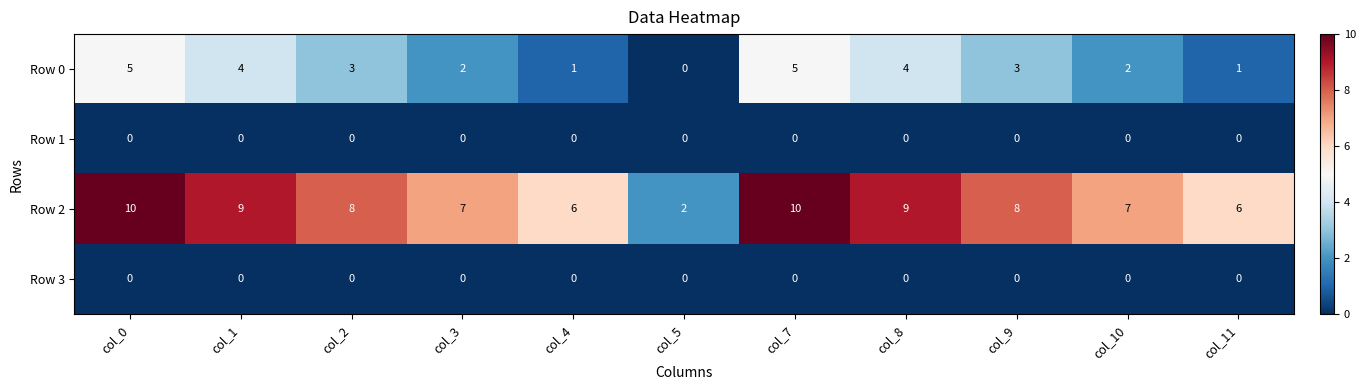

What is the difference between the highest and lowest values at col_9?

8